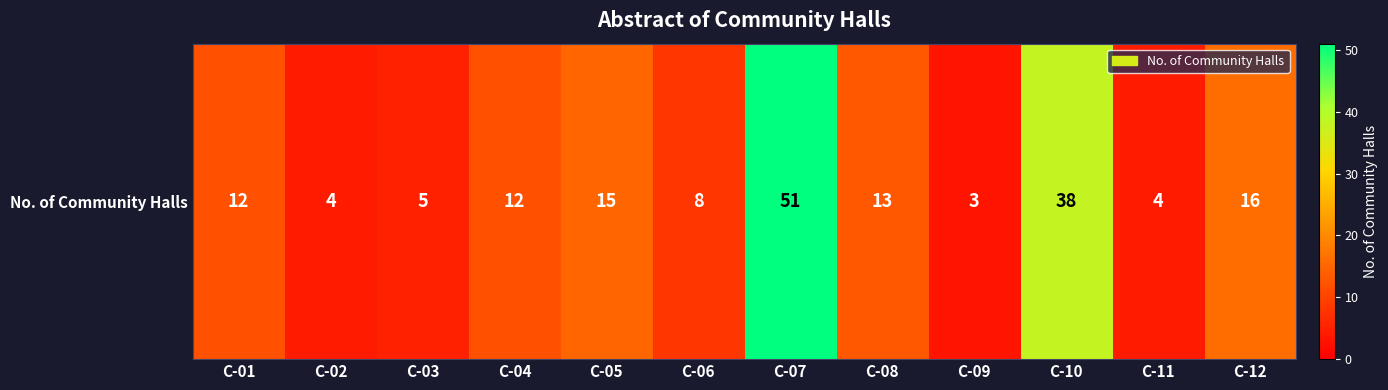

Between C-10 and C-04, which is larger?

C-10